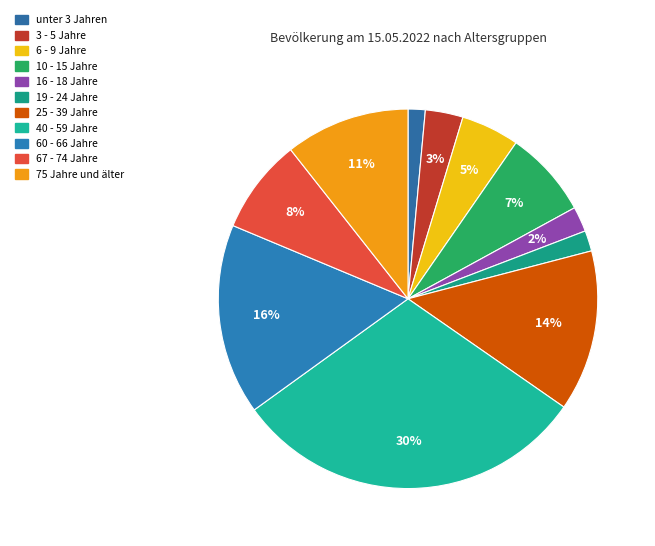

What is the change in value from 3 - 5 Jahre to 19 - 24 Jahre?

-1.5